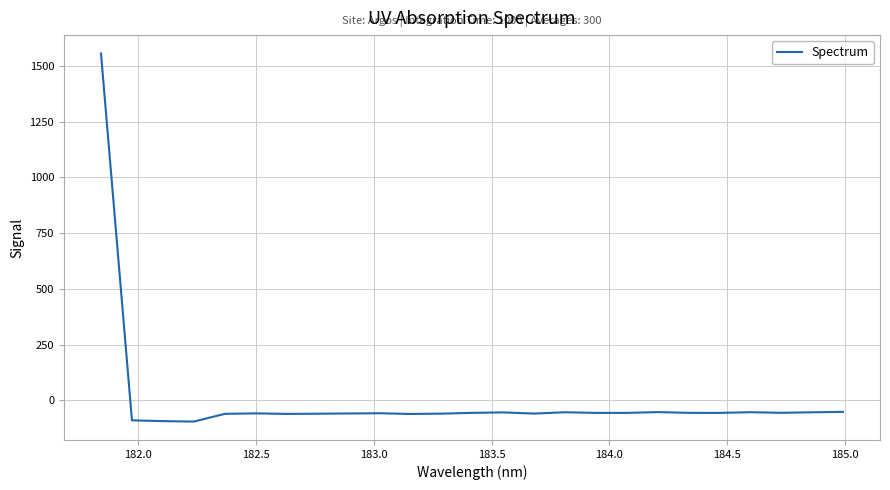

What is the difference between the maximum and minimum values?

1649.8